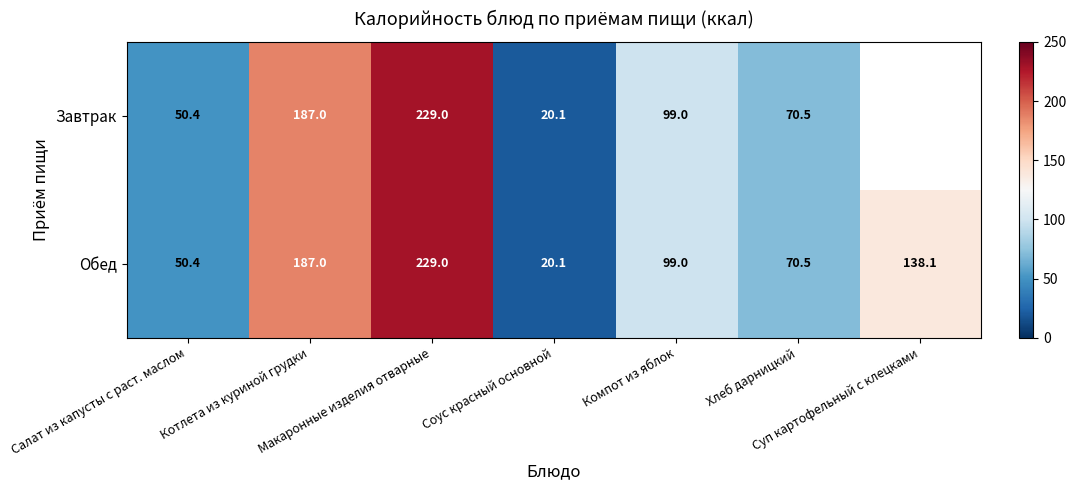

What is the minimum value for Обед?

20.1